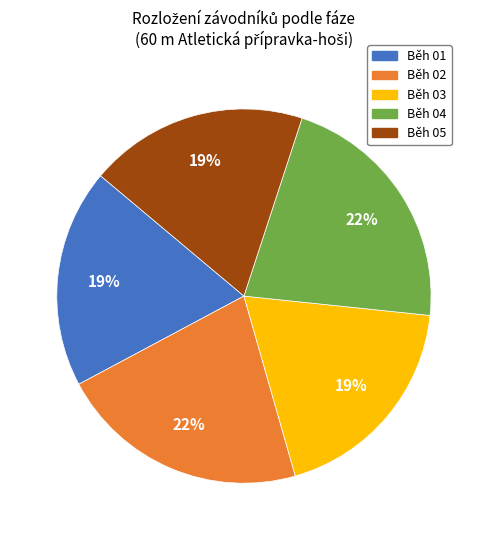

To the nearest percent, what percentage of the pie is Běh 03?

19%